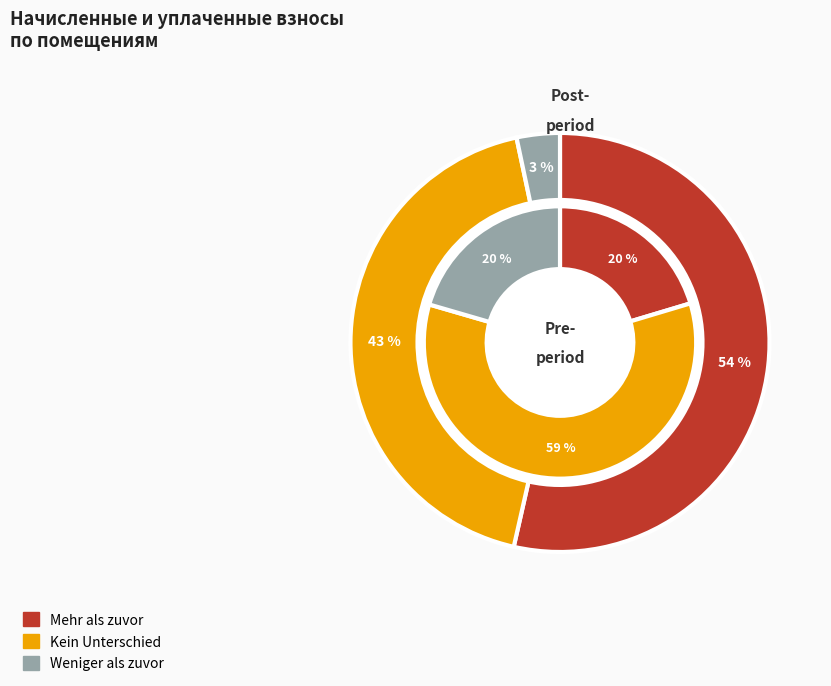

Is 0 the majority of the pie?

No